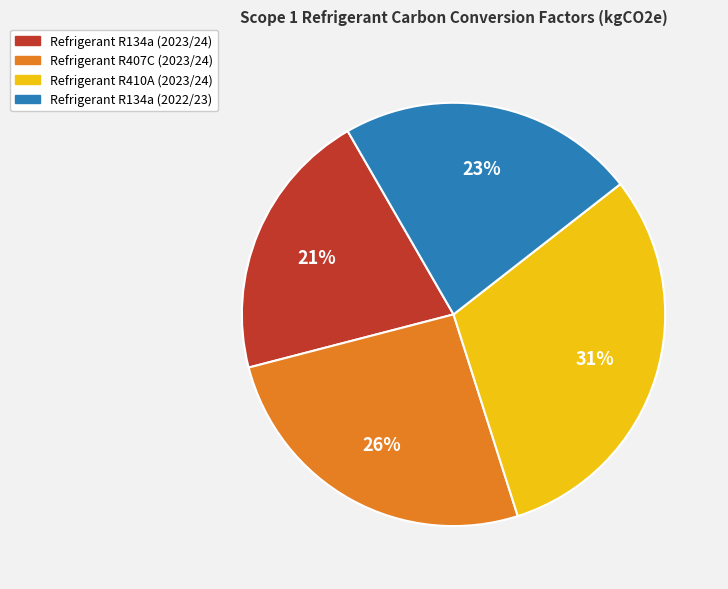

To the nearest percent, what is the difference between the largest and smallest slice percentages?

10%